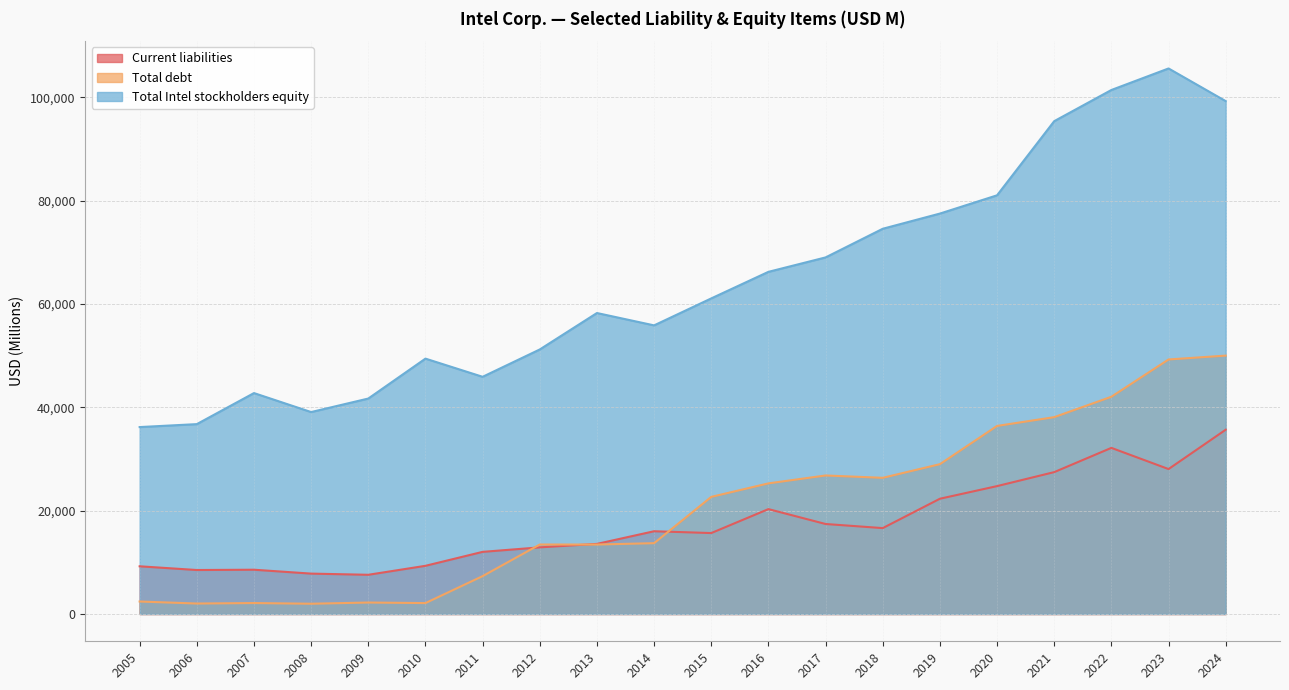

What is the spread (max minus min) of values at 2010?

47315